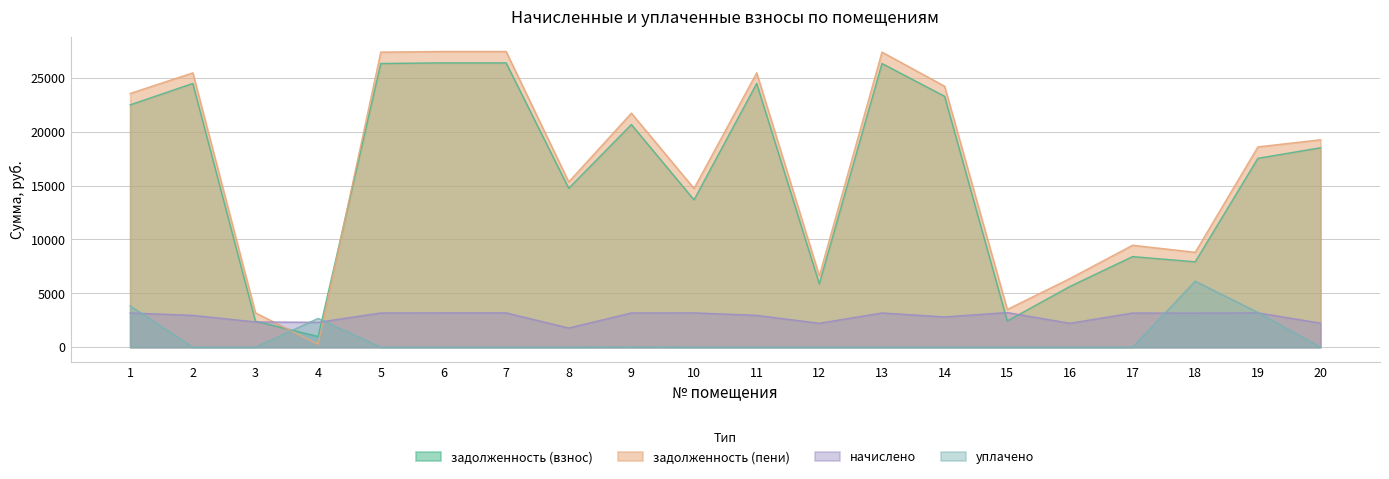

Count the number of categories in the chart.

20